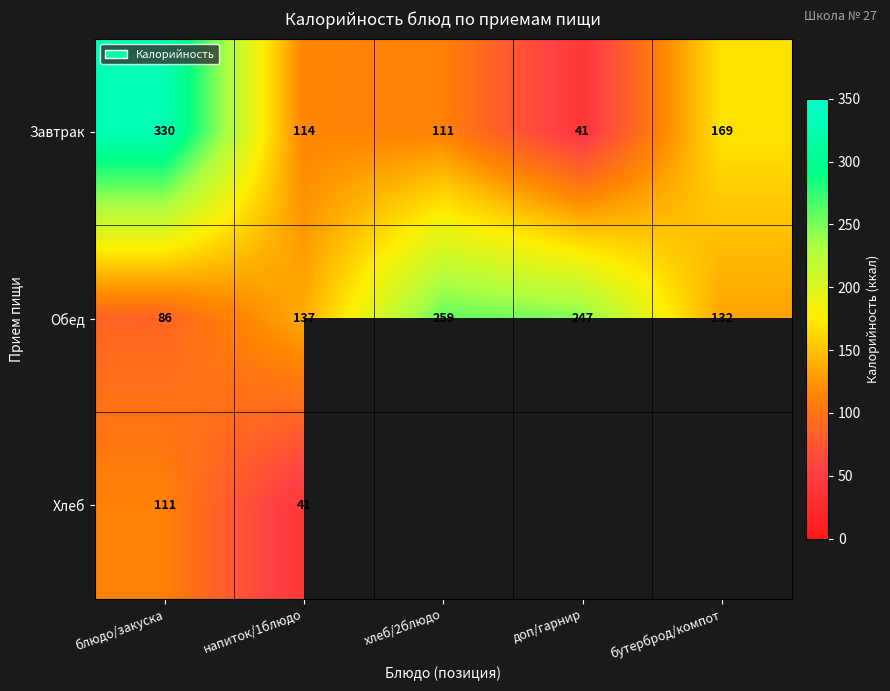

Is it true that Обед equals 55.0 at напиток/1блюдо?

False